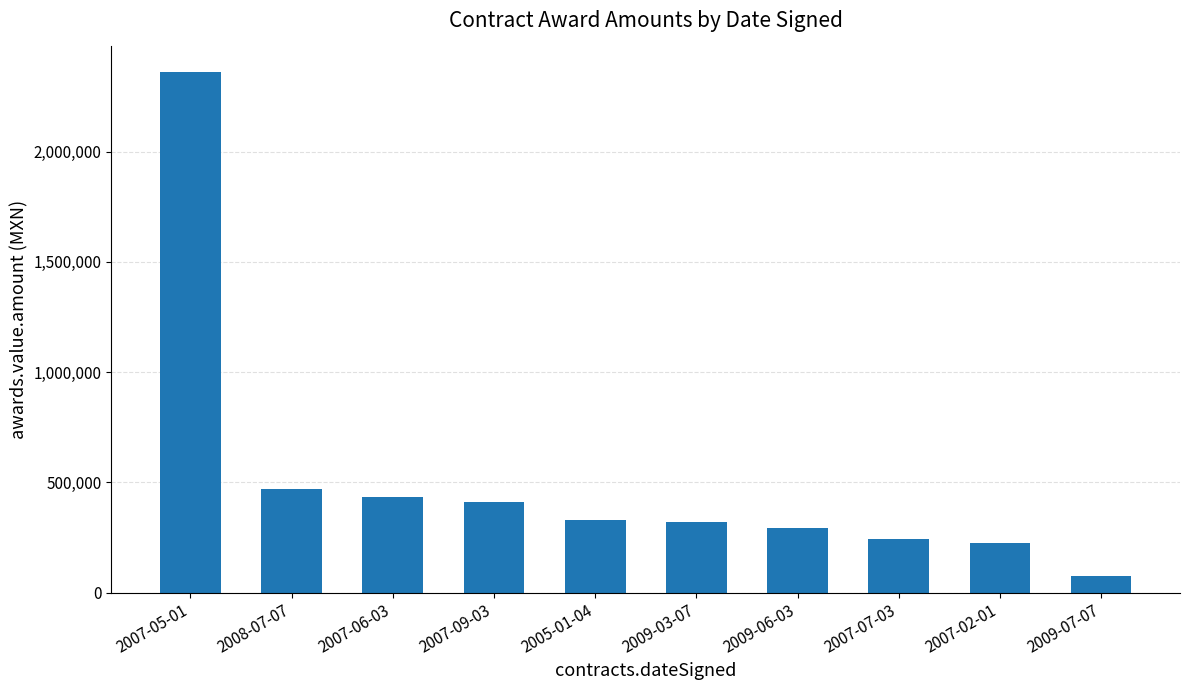

What is the change in value from 2005-01-04 to 2007-02-01?

-104329.1